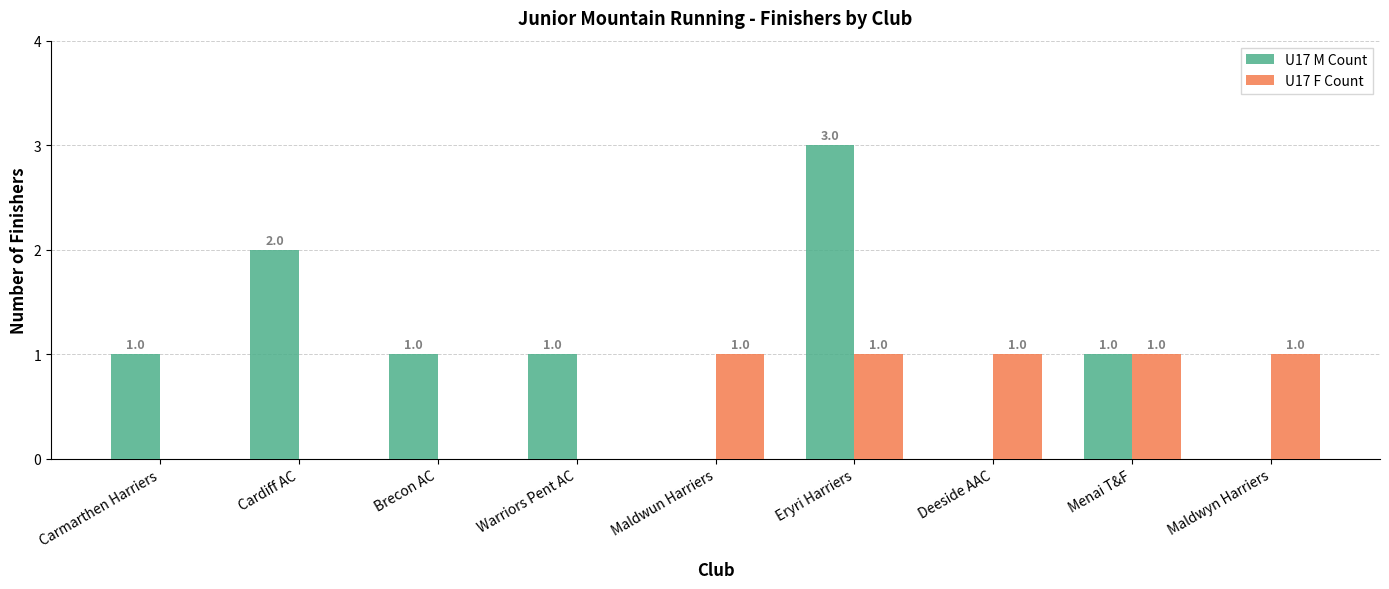

Reading left to right, list all the values displayed in this chart.

U17 M Count: Carmarthen Harriers=1	Cardiff AC=2	Brecon AC=1	Warriors Pent AC=1	Maldwun Harriers=0	Eryri Harriers=3	Deeside AAC=0	Menai T&F=1	Maldwyn Harriers=0
U17 F Count: Carmarthen Harriers=0	Cardiff AC=0	Brecon AC=0	Warriors Pent AC=0	Maldwun Harriers=1	Eryri Harriers=1	Deeside AAC=1	Menai T&F=1	Maldwyn Harriers=1